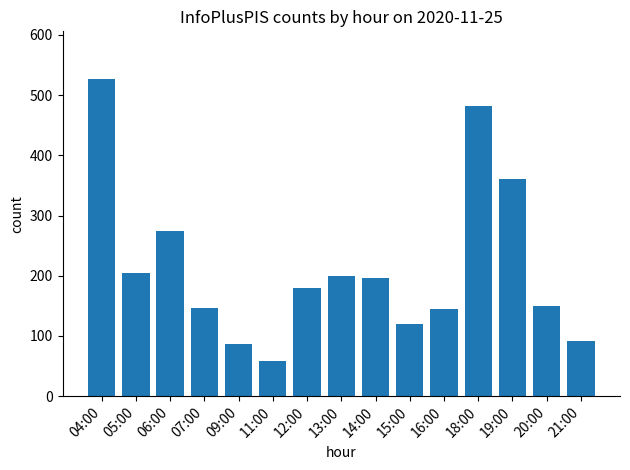

What is the sum of all values?

3221